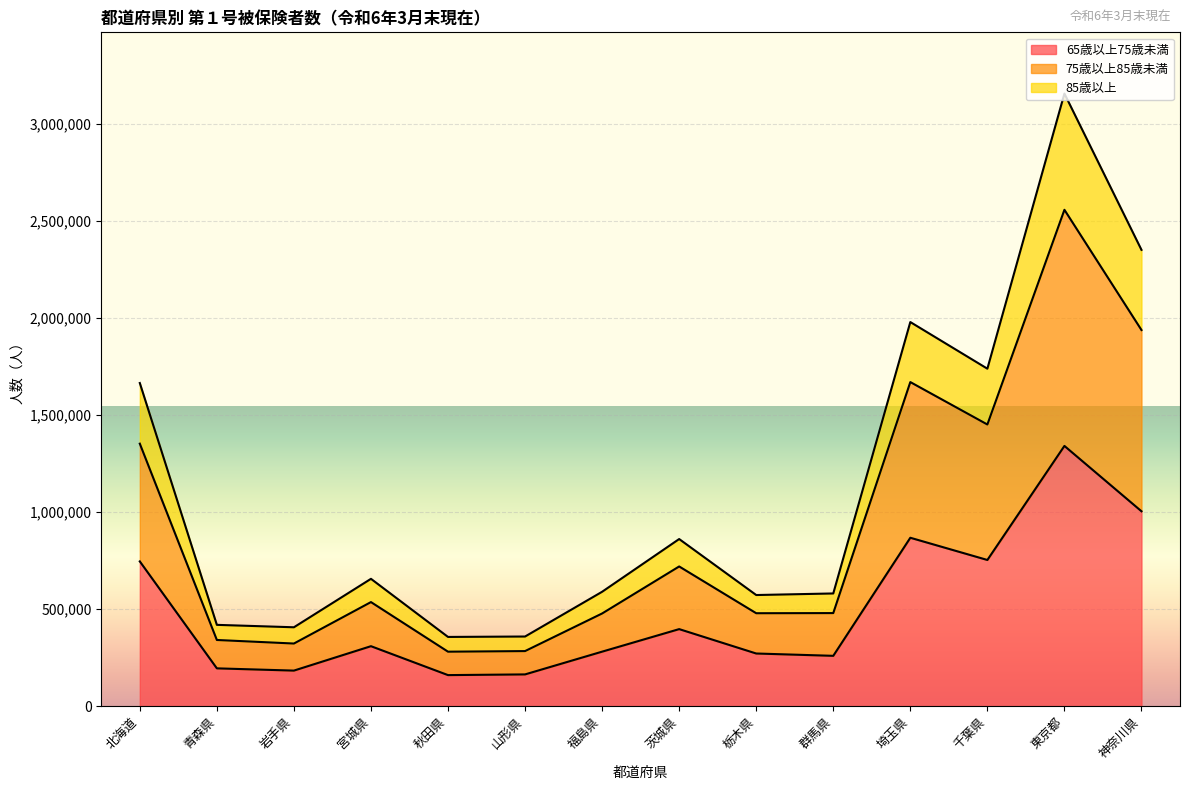

How many categories are shown in the chart?

14